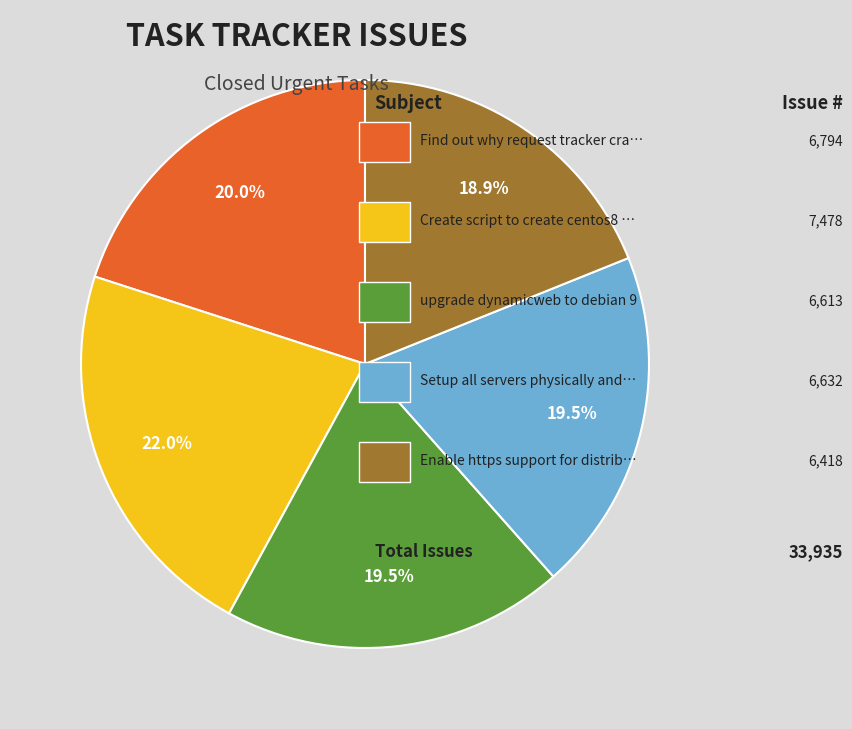

Is there a majority slice in this chart?

No